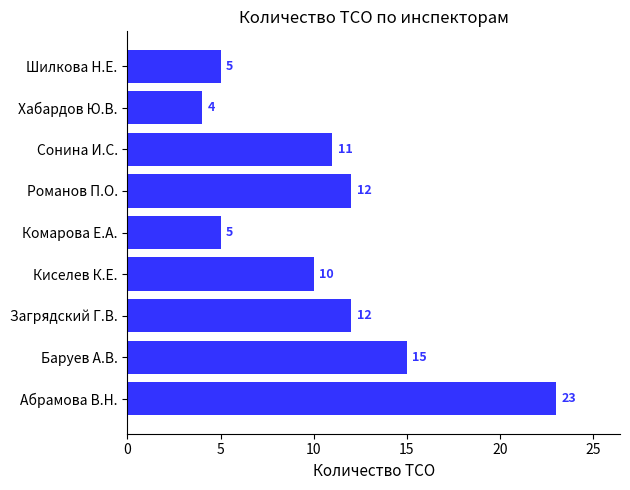

How many distinct data groups are displayed?

1